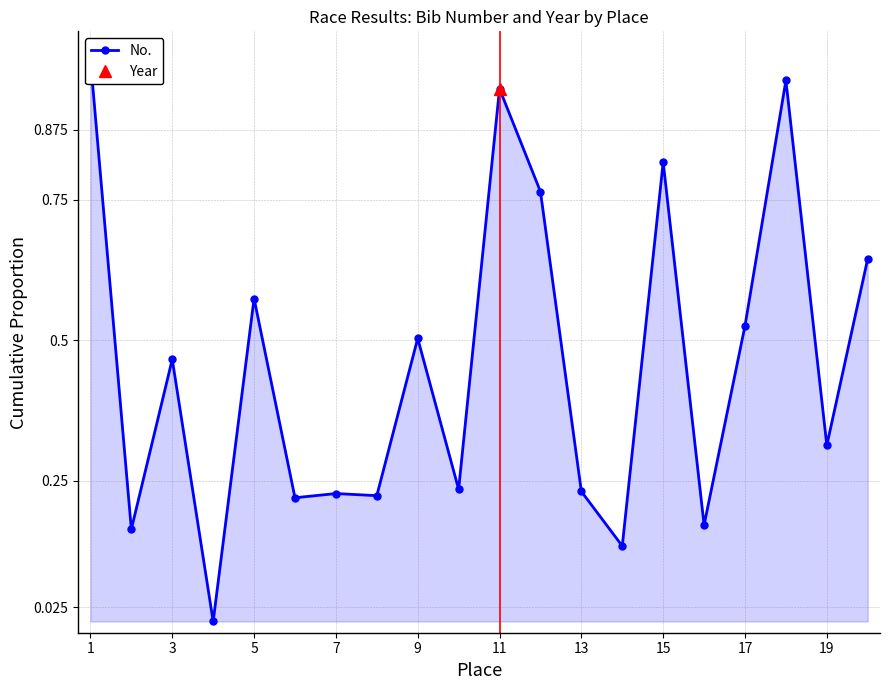

Which label corresponds to the largest value in the chart?

1